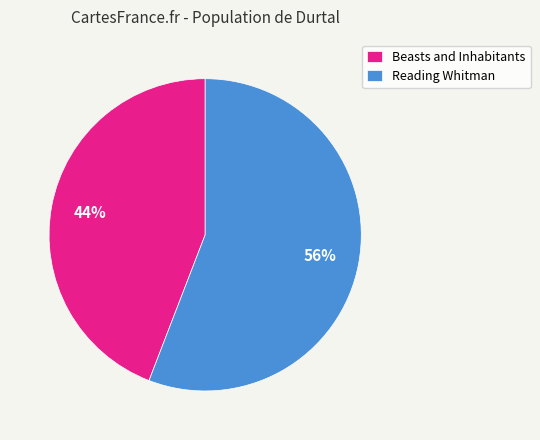

Is it true that Beasts and Inhabitants is 56% of the pie?

False